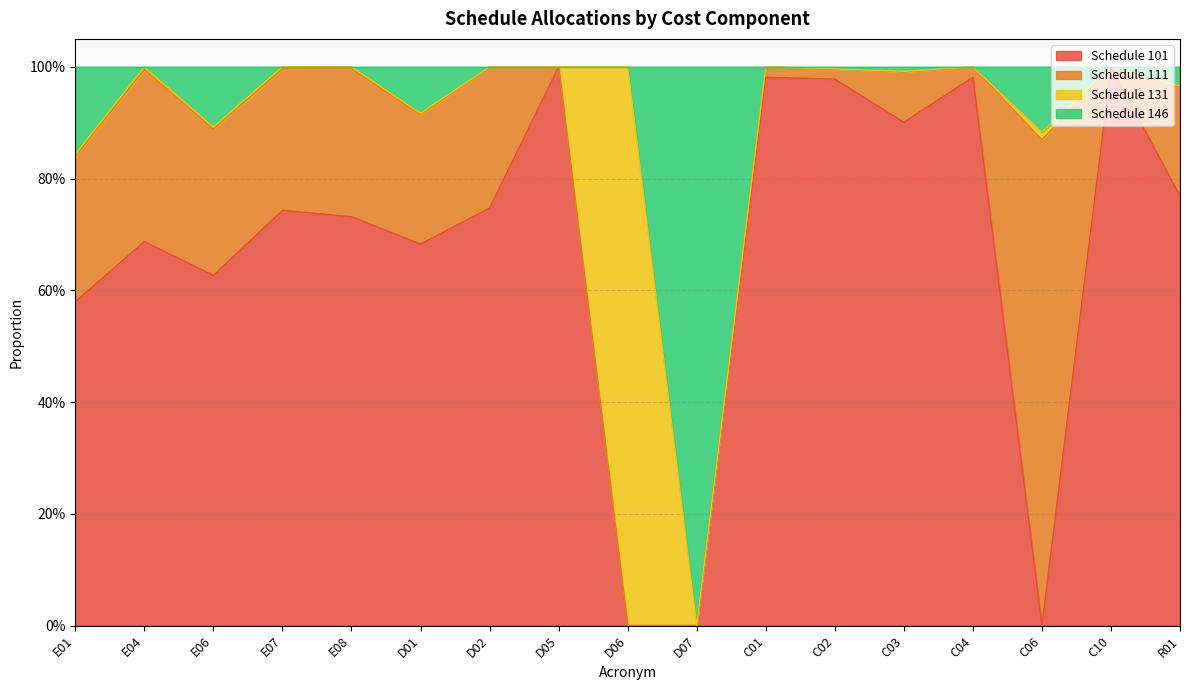

Does the chart display data point markers on the line(s)?

No